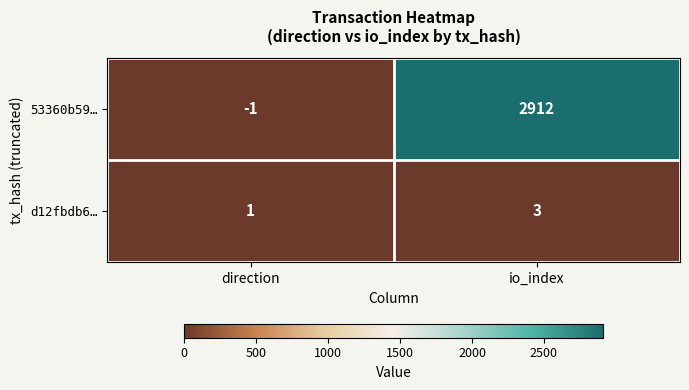

At how many categories does at least one series exceed 156?

1